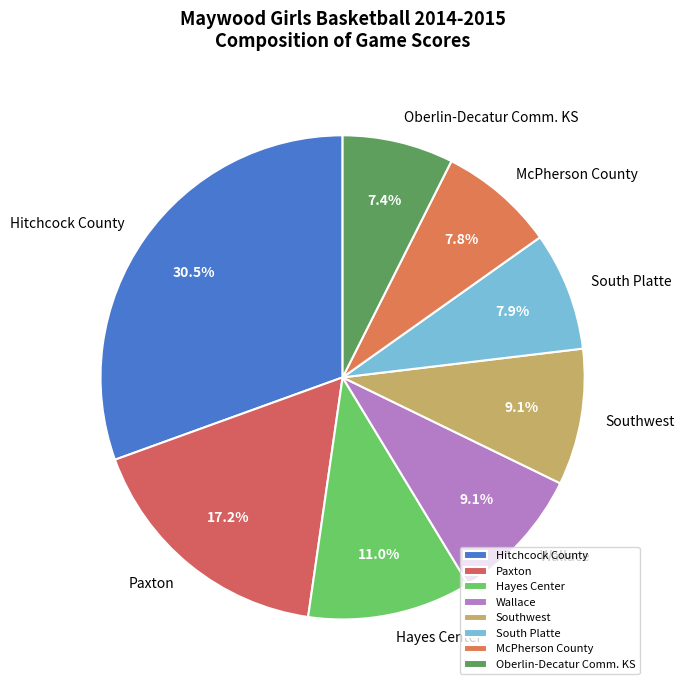

Is there any slice that represents more than half of the pie?

No